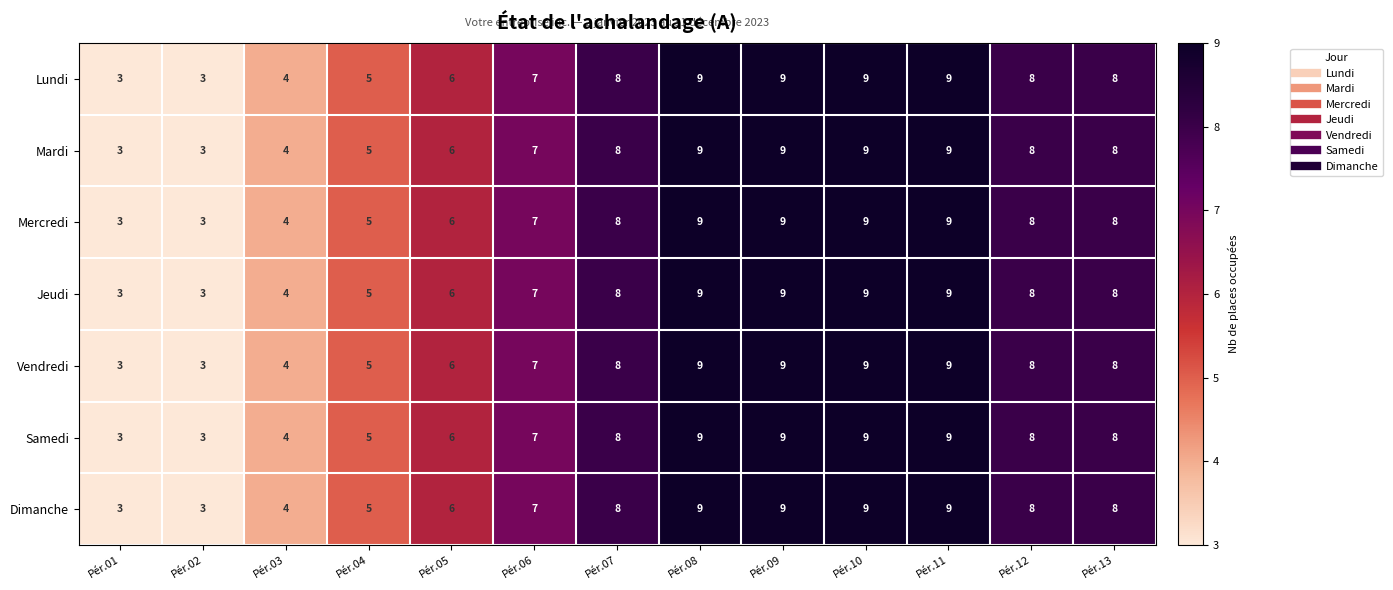

Read the Dimanche value at Pér.05.

6